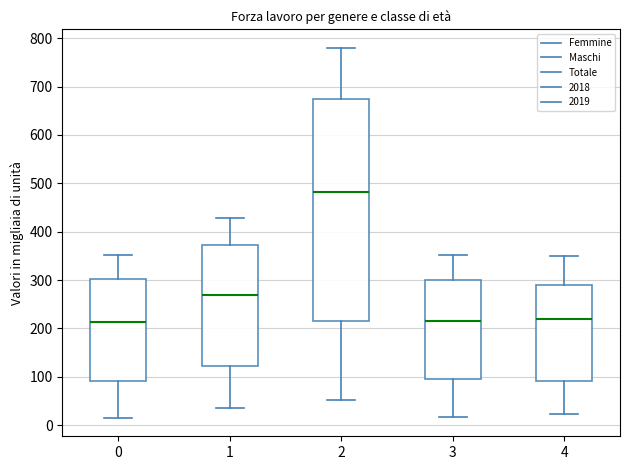

Where does the median line of the box at x = 2 sit on the y-axis? The values are not printed on the chart, so give them approximately, as read against the axis.

480